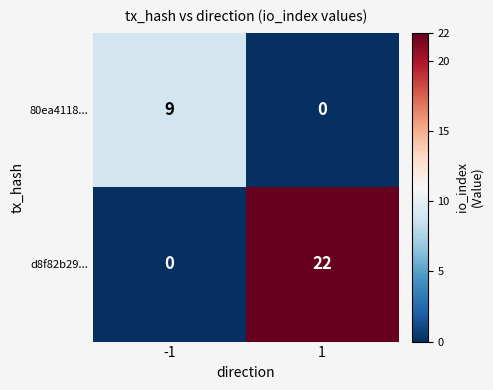

True or false: d8f82b29... has a value of 0 at -1.

True